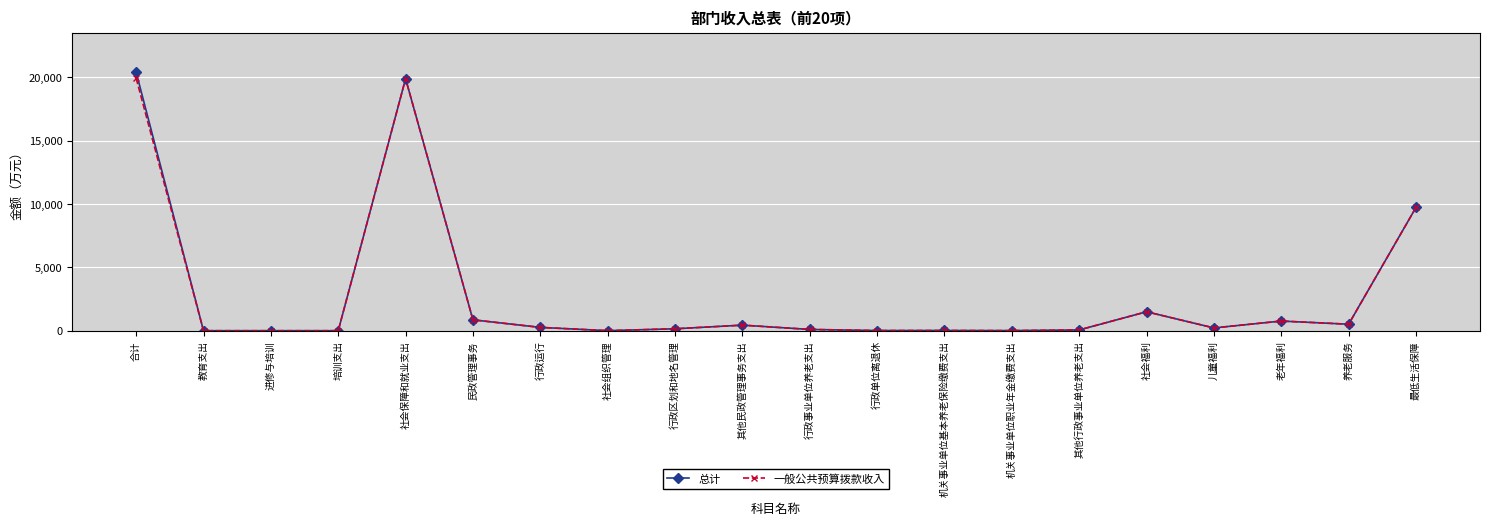

What is the average value of the 一般公共预算拨款收入 series?

2724.4